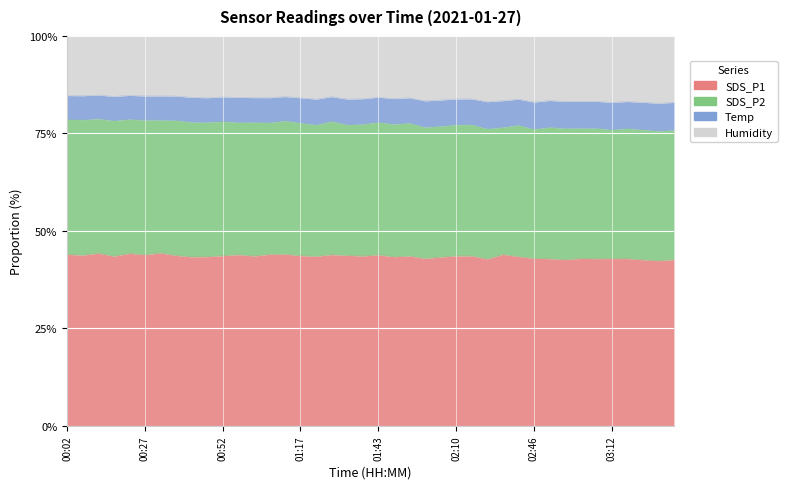

What is the difference between the maximum and second lowest values in the SDS_P1 series?

2.9